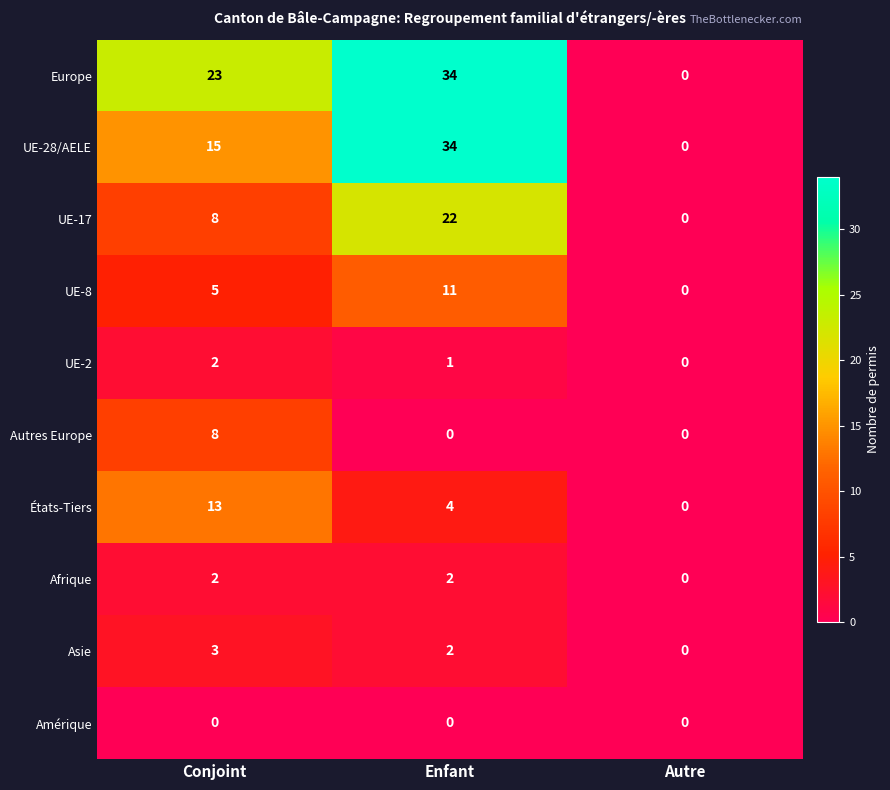

Reading left to right, extract all data points from this chart.

Europe: 23	34	0
UE-28/AELE: 15	34	0
UE-17: 8	22	0
UE-8: 5	11	0
UE-2: 2	1	0
Autres Europe: 8	0	0
États-Tiers: 13	4	0
Afrique: 2	2	0
Asie: 3	2	0
Amérique: 0	0	0